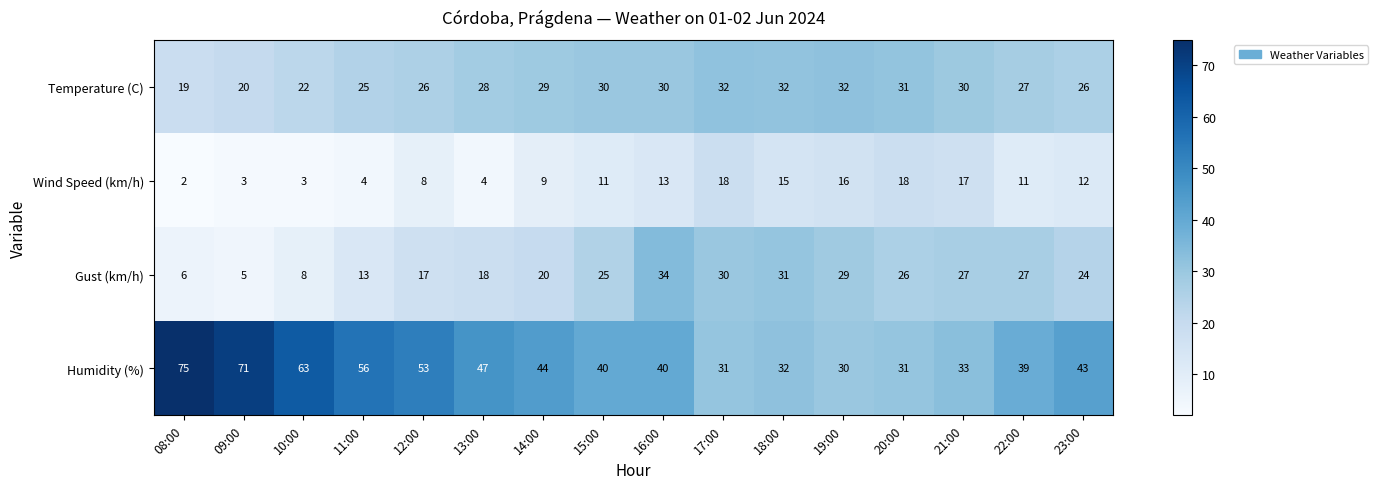

At how many categories does at least one series exceed 45?

6